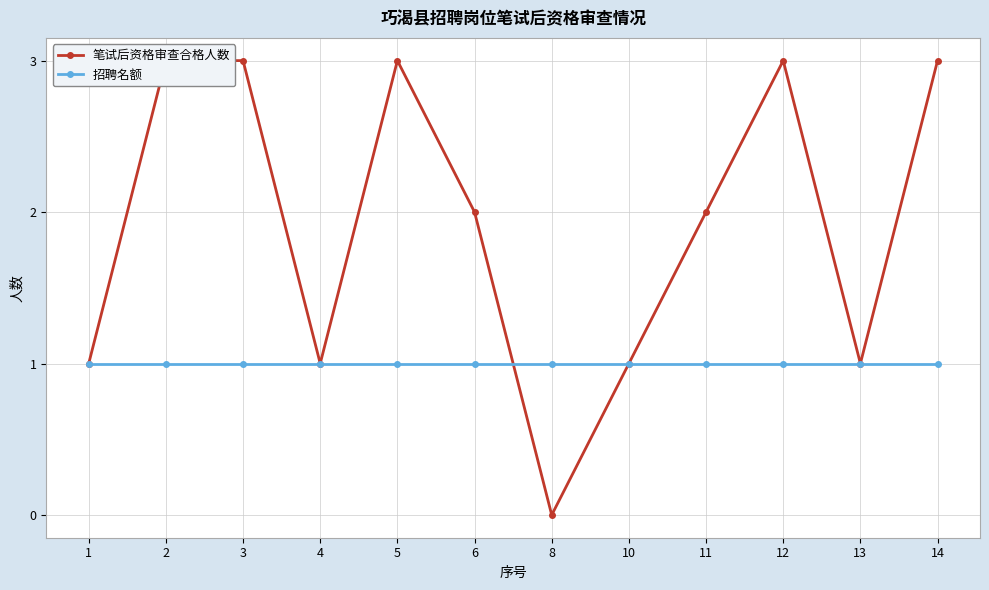

Which has a higher value, 10 or 2?

2